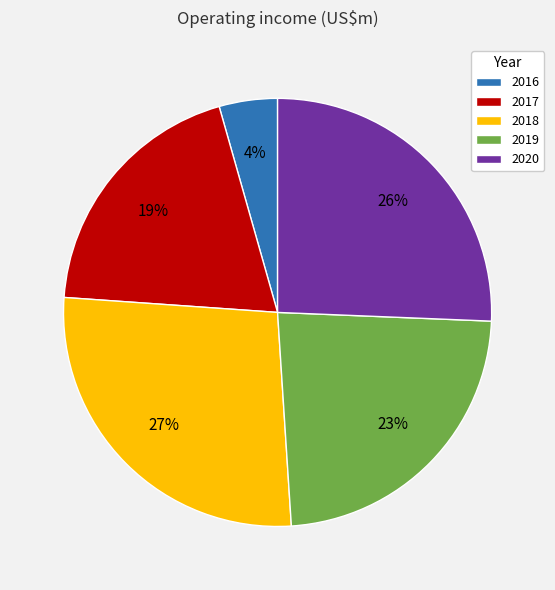

Which has a higher value, 2019 or 2020?

2020